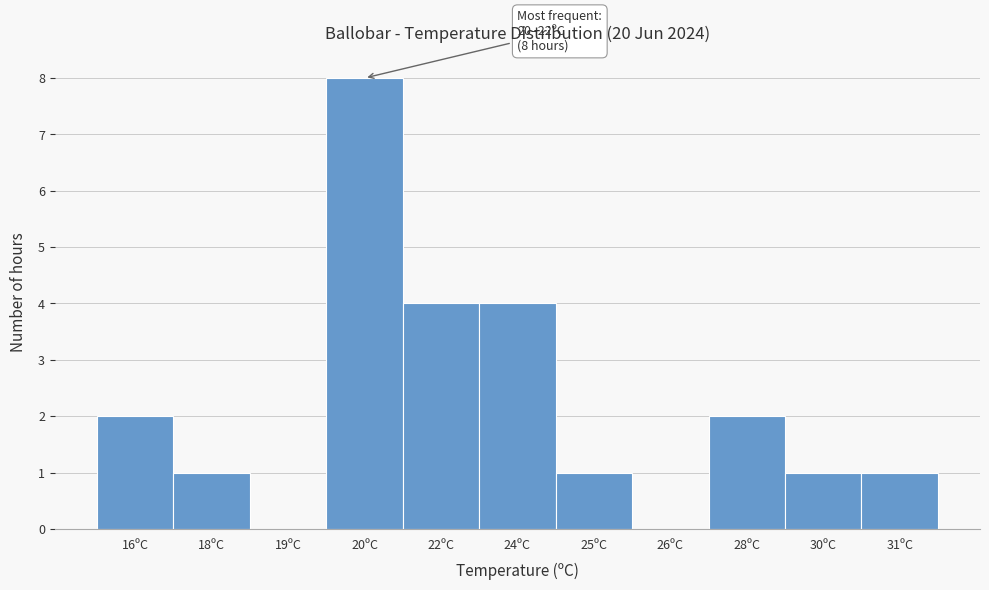

Reading right to left, list all the values displayed in this chart.

31ºC=1	30ºC=1	28ºC=2	26ºC=0	25ºC=1	24ºC=4	22ºC=4	20ºC=8	19ºC=0	18ºC=1	16ºC=2